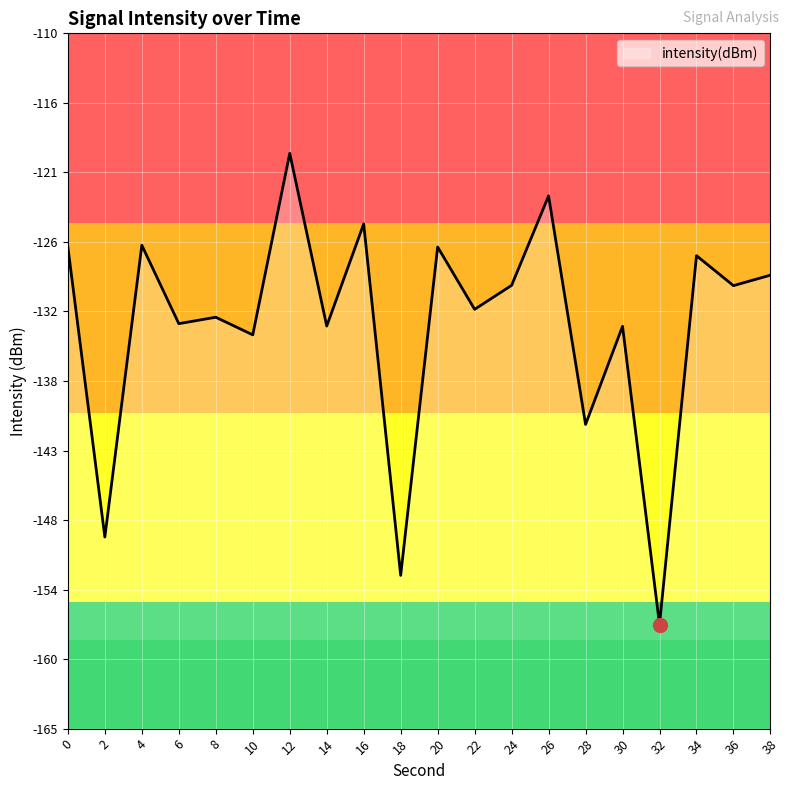

Reading left to right, transcribe all the data shown in this chart.

0=-126.9	2=-149.8	4=-126.8	6=-133.0	8=-132.5	10=-133.9	12=-119.5	14=-133.2	16=-125.1	18=-152.9	20=-126.9	22=-131.8	24=-129.9	26=-122.9	28=-140.9	30=-133.2	32=-156.8	34=-127.6	36=-130.0	38=-129.1